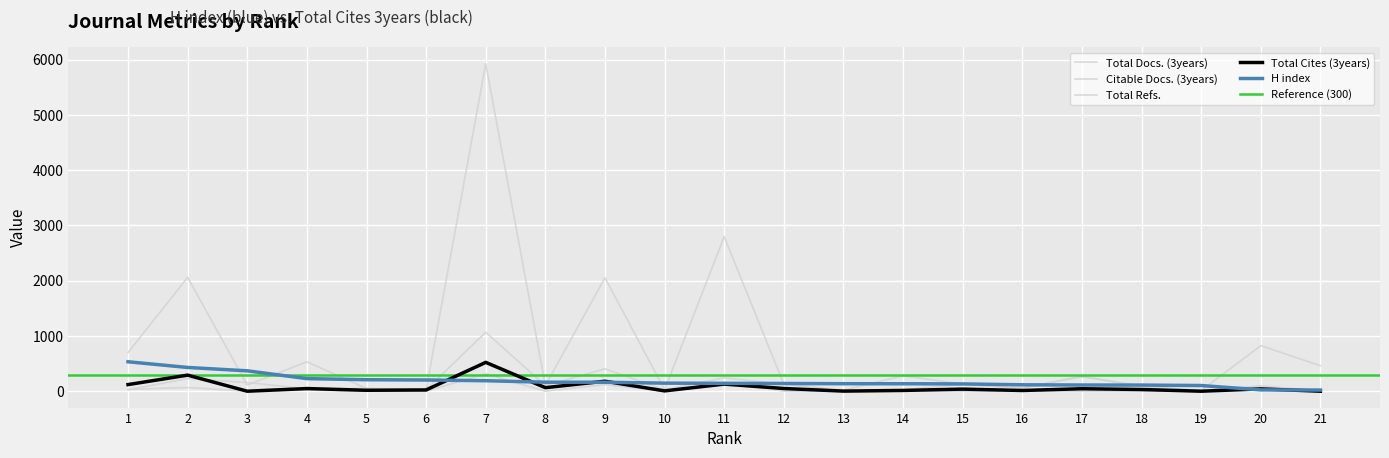

Between 16 and 21, which is larger?

16